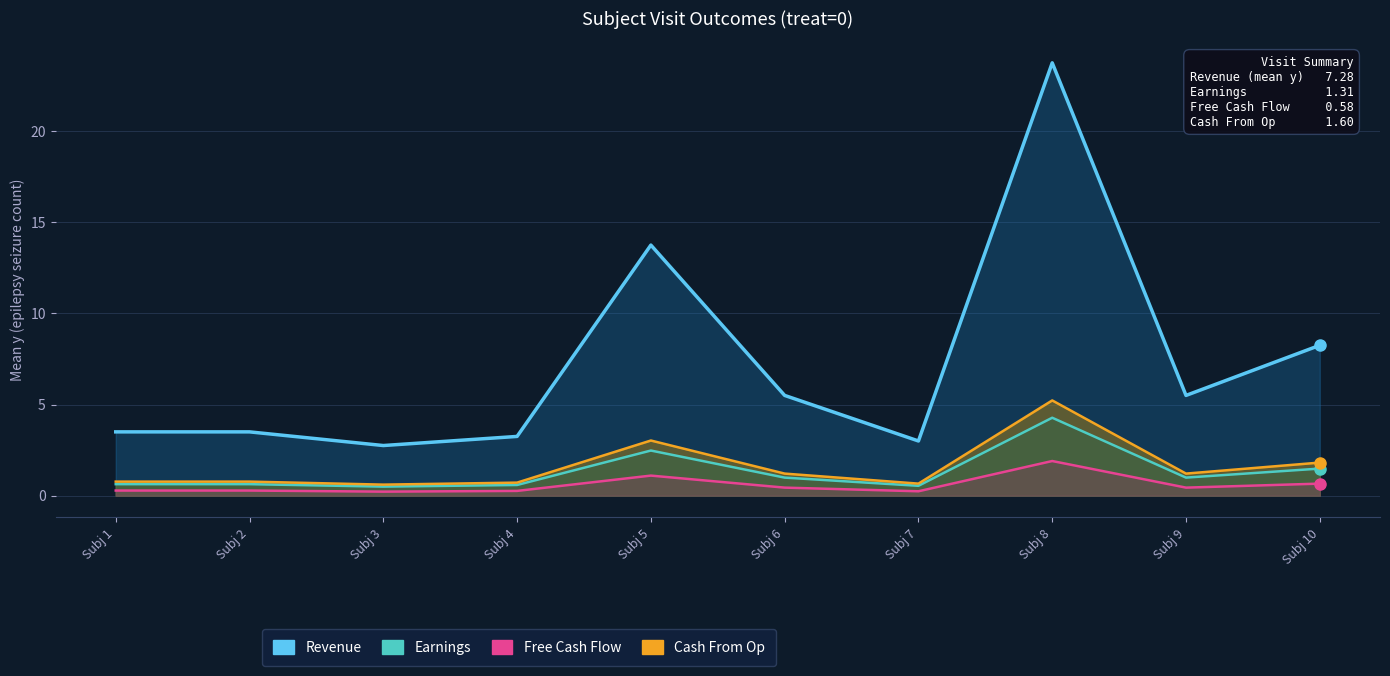

Reading left to right, transcribe all the data shown in this chart.

Revenue: Subj 1=3.5	Subj 2=3.5	Subj 3=2.8	Subj 4=3.2	Subj 5=13.8	Subj 6=5.5	Subj 7=3.0	Subj 8=23.8	Subj 9=5.5	Subj 10=8.2
Earnings: Subj 1=0.6	Subj 2=0.6	Subj 3=0.5	Subj 4=0.6	Subj 5=2.5	Subj 6=1.0	Subj 7=0.5	Subj 8=4.3	Subj 9=1.0	Subj 10=1.5
Free Cash Flow: Subj 1=0.3	Subj 2=0.3	Subj 3=0.2	Subj 4=0.3	Subj 5=1.1	Subj 6=0.4	Subj 7=0.2	Subj 8=1.9	Subj 9=0.4	Subj 10=0.7
Cash From Op: Subj 1=0.8	Subj 2=0.8	Subj 3=0.6	Subj 4=0.7	Subj 5=3.0	Subj 6=1.2	Subj 7=0.7	Subj 8=5.2	Subj 9=1.2	Subj 10=1.8